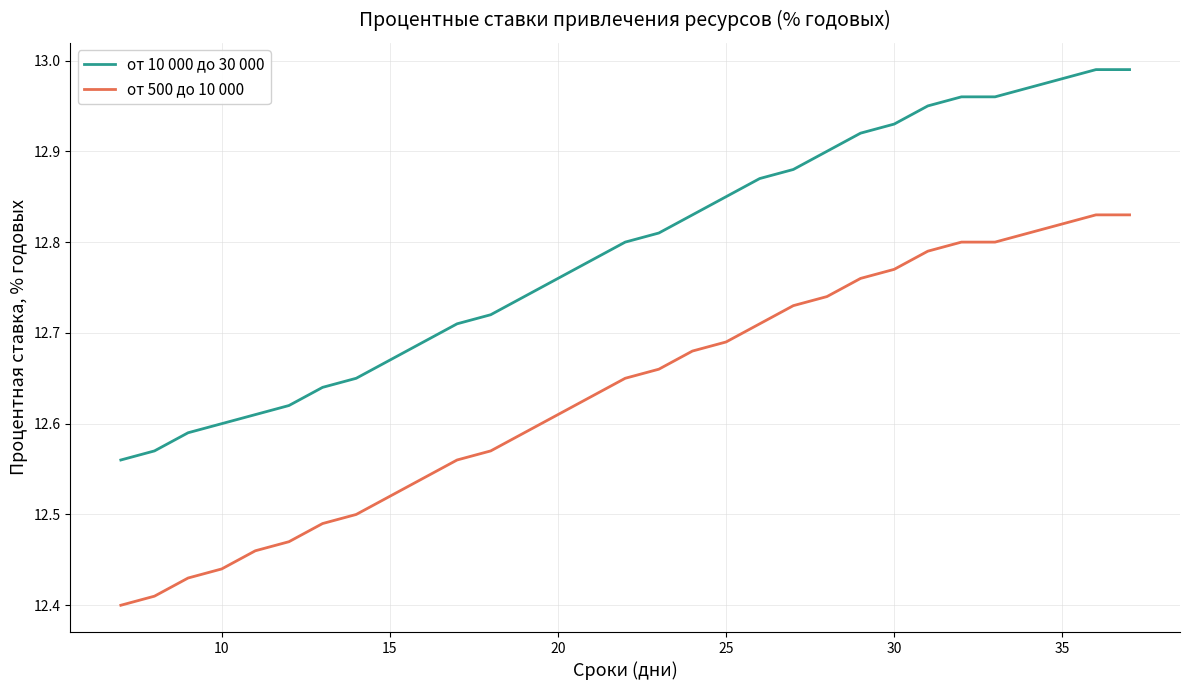

Which series has the largest total across all categories?

от 10 000 до 30 000